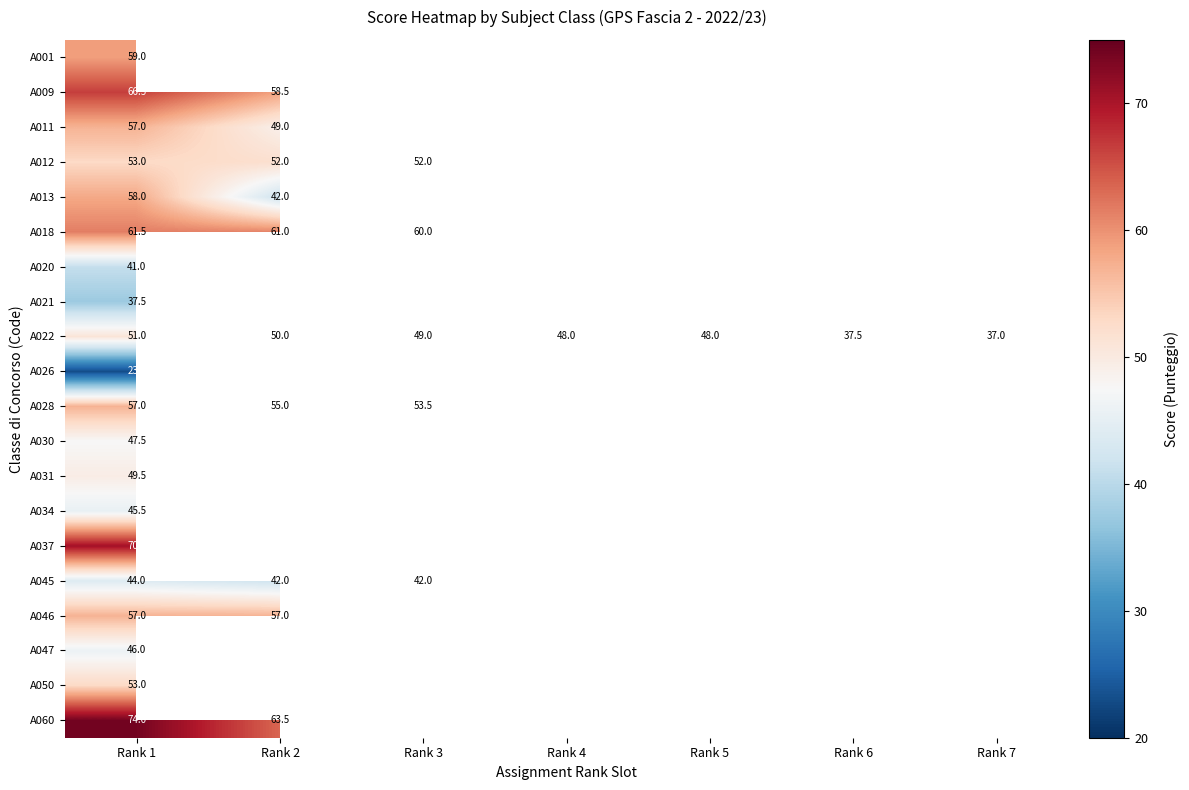

What is the highest value of the A022 series?

51.0